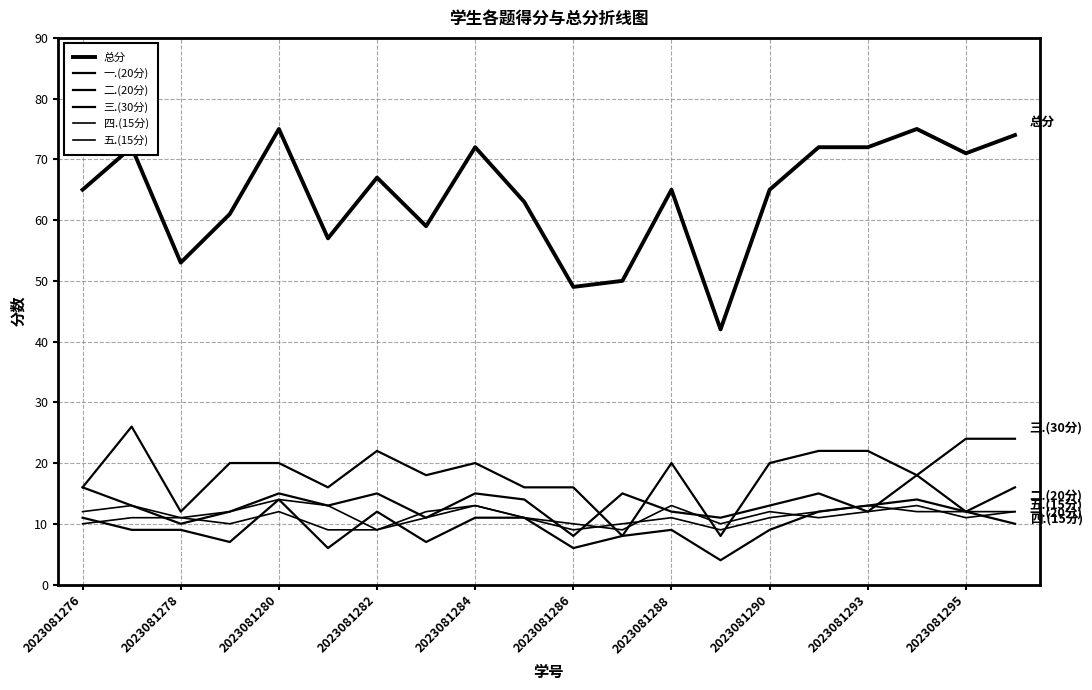

How many series are shown in this chart?

6